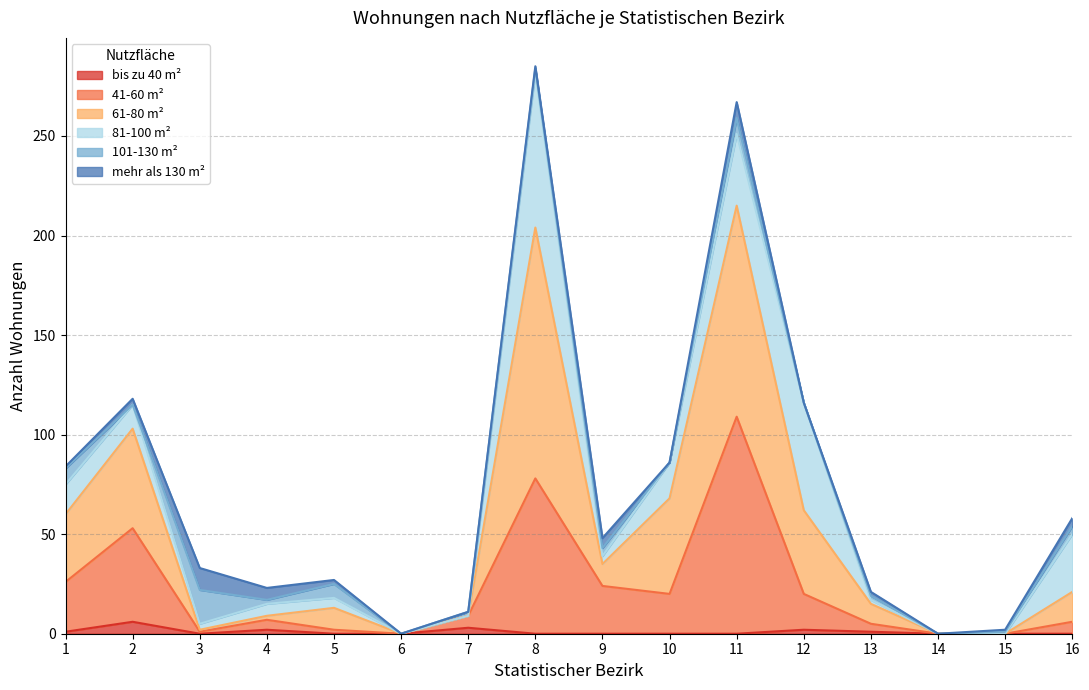

The 61-80 m² series shows 29 at 5. True or false?

False